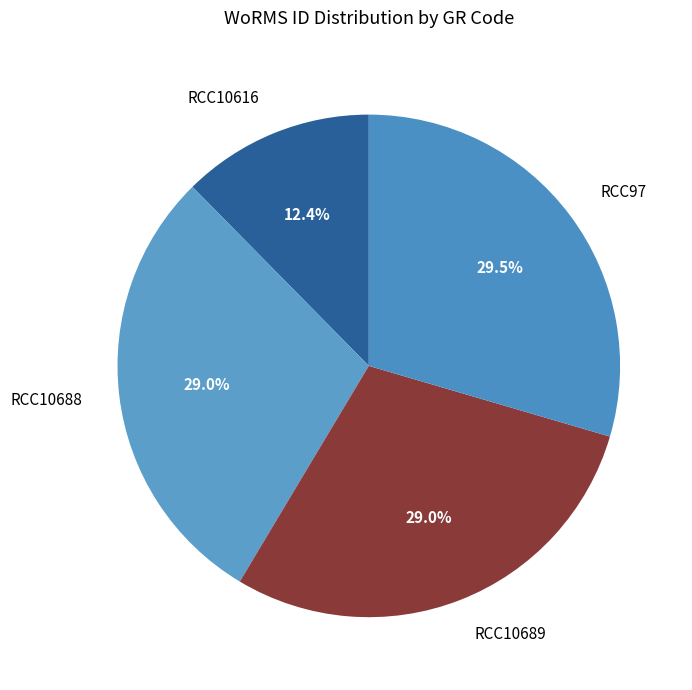

Is it true that RCC97 is 15% of the pie?

False